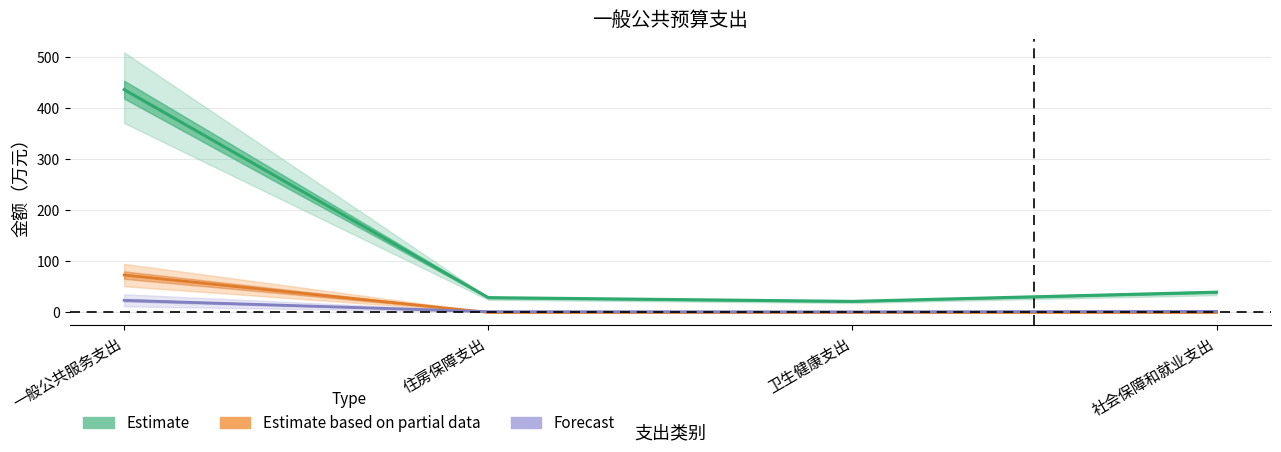

Which category has the lowest value across all series?

住房保障支出